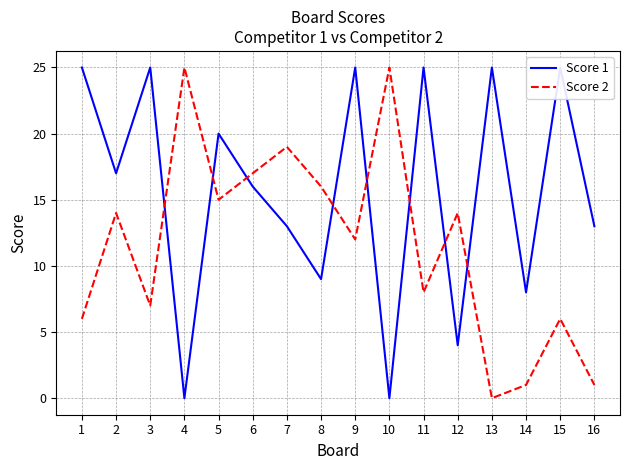

What is the value of the Score 1 point at the 5th from the left?

20